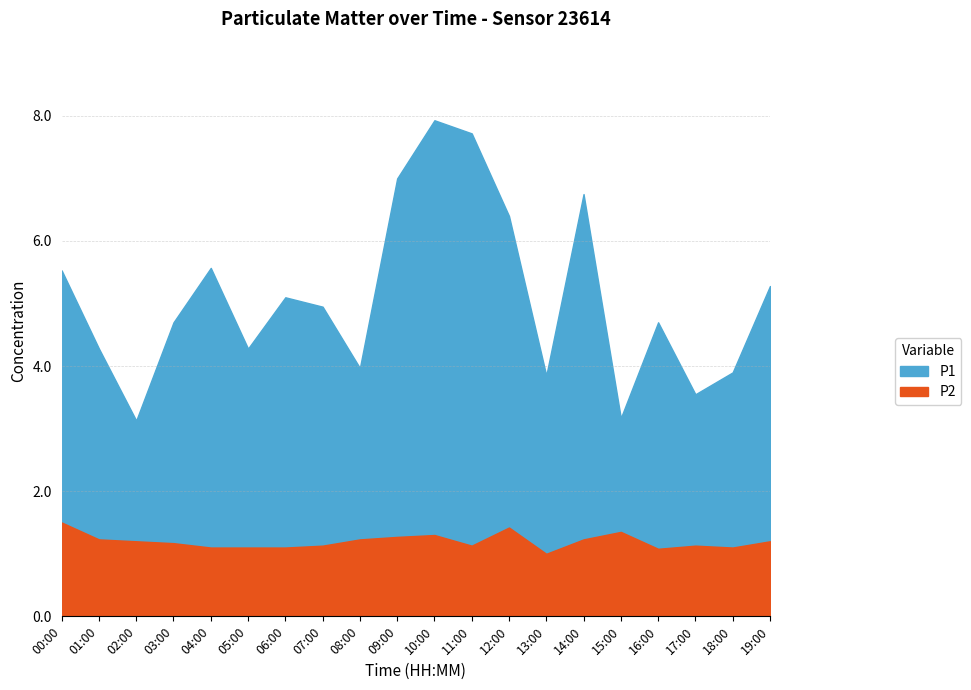

Rank the series by their maximum value, from highest to lowest.

P1, P2